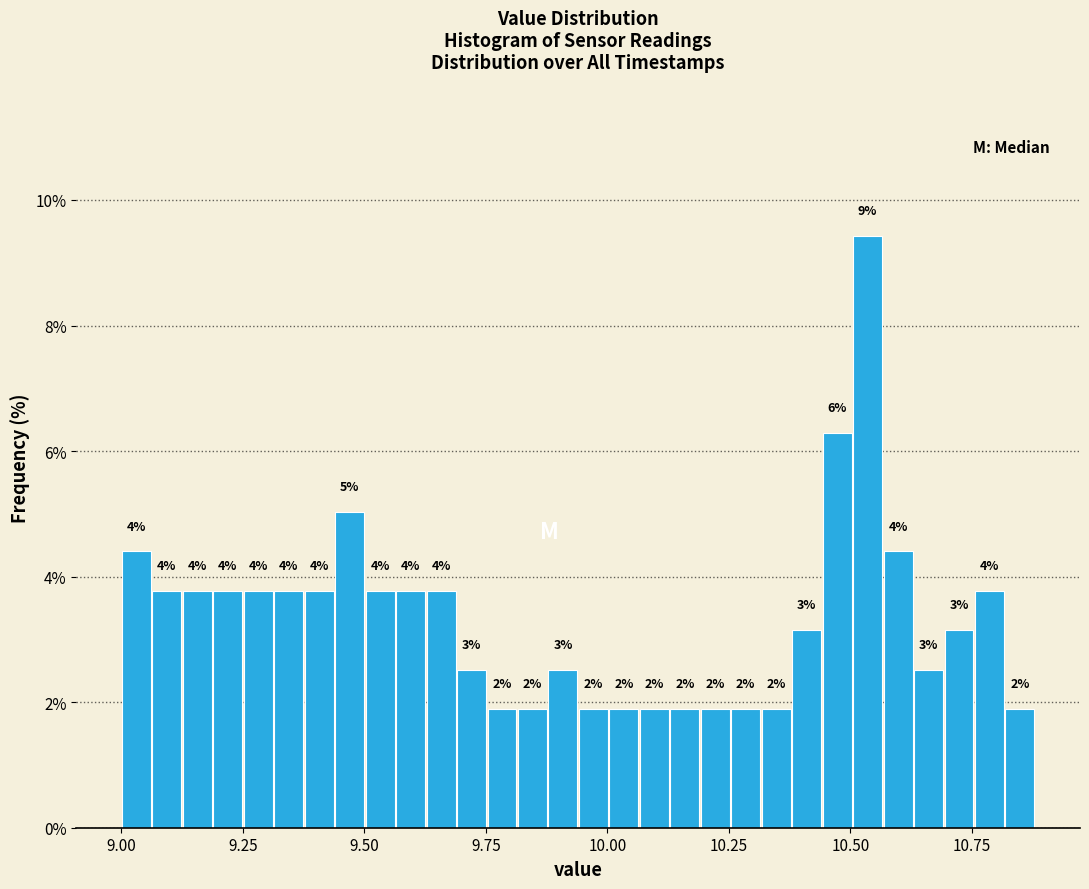

Read against the x-axis, roughly where is the centre of the tallest bar?

10.55